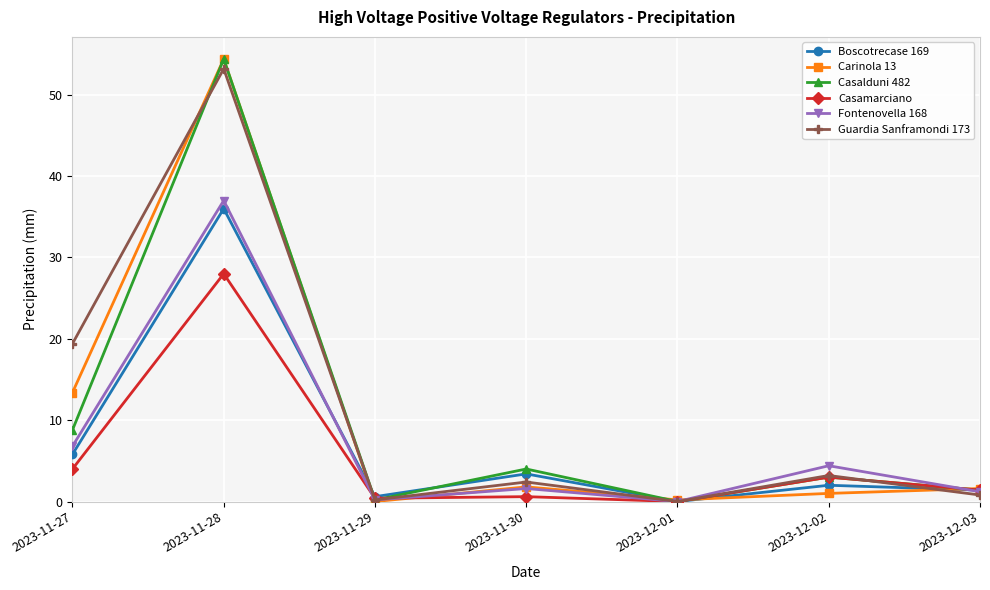

What is the difference between the maximum and second lowest values in the Fontenovella 168 series?

36.8